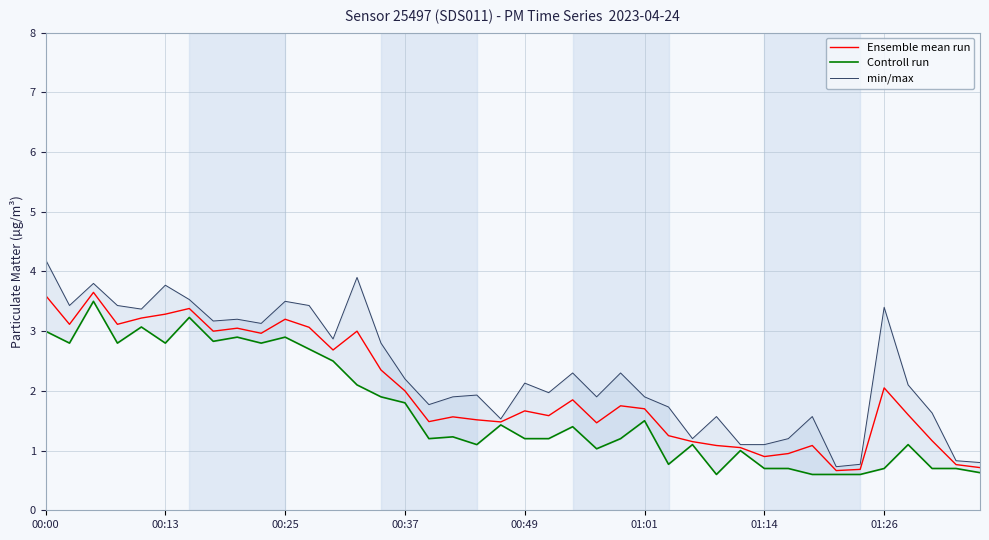

Reading left to right, transcribe all the data shown in this chart.

Ensemble mean run: 3.6	3.1	3.6	3.1	3.2	3.3	3.4	3.0	3.0	3.0	3.2	3.1	2.7	3.0	2.3	2.0	1.5	1.6	1.5	1.5	1.7	1.6	1.8	1.5	1.8	1.7	1.2	1.1	1.1	1.1	0.9	0.9	1.1	0.7	0.7	2.0	1.6	1.2	0.8	0.7
Controll run: 3.0	2.8	3.5	2.8	3.1	2.8	3.2	2.8	2.9	2.8	2.9	2.7	2.5	2.1	1.9	1.8	1.2	1.2	1.1	1.4	1.2	1.2	1.4	1.0	1.2	1.5	0.8	1.1	0.6	1.0	0.7	0.7	0.6	0.6	0.6	0.7	1.1	0.7	0.7	0.6
min/max: 4.2	3.4	3.8	3.4	3.4	3.8	3.5	3.2	3.2	3.1	3.5	3.4	2.9	3.9	2.8	2.2	1.8	1.9	1.9	1.5	2.1	2.0	2.3	1.9	2.3	1.9	1.7	1.2	1.6	1.1	1.1	1.2	1.6	0.7	0.8	3.4	2.1	1.6	0.8	0.8